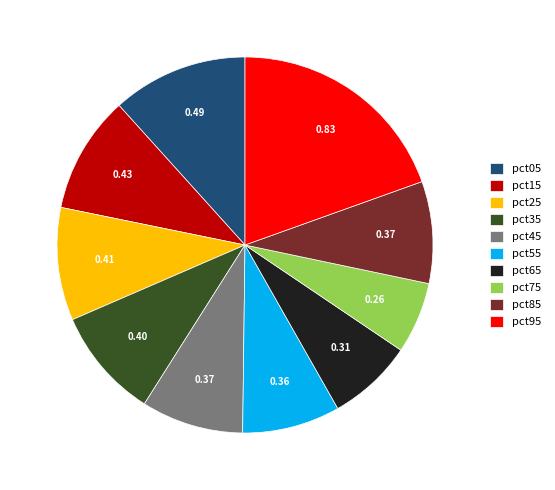

Between pct75 and pct25, which is larger?

pct25